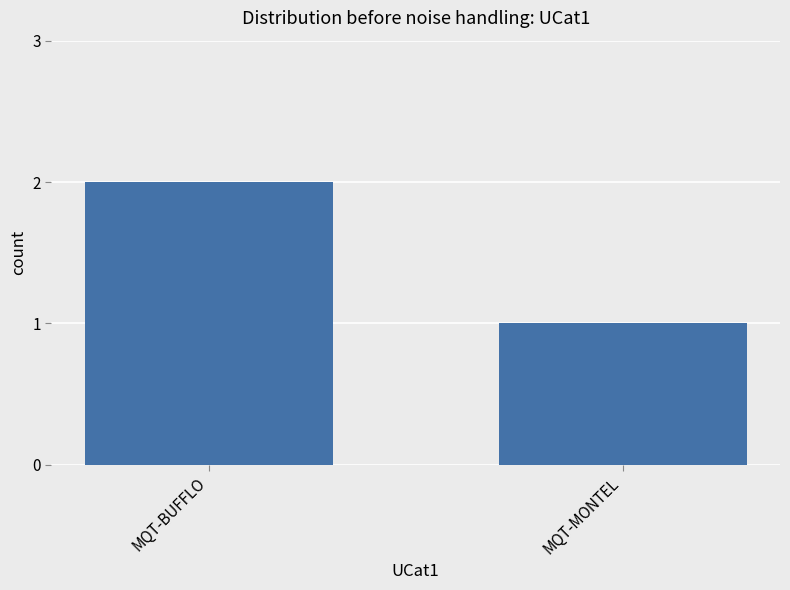

Where is the data nearest to the value 1?

MQT-MONTEL